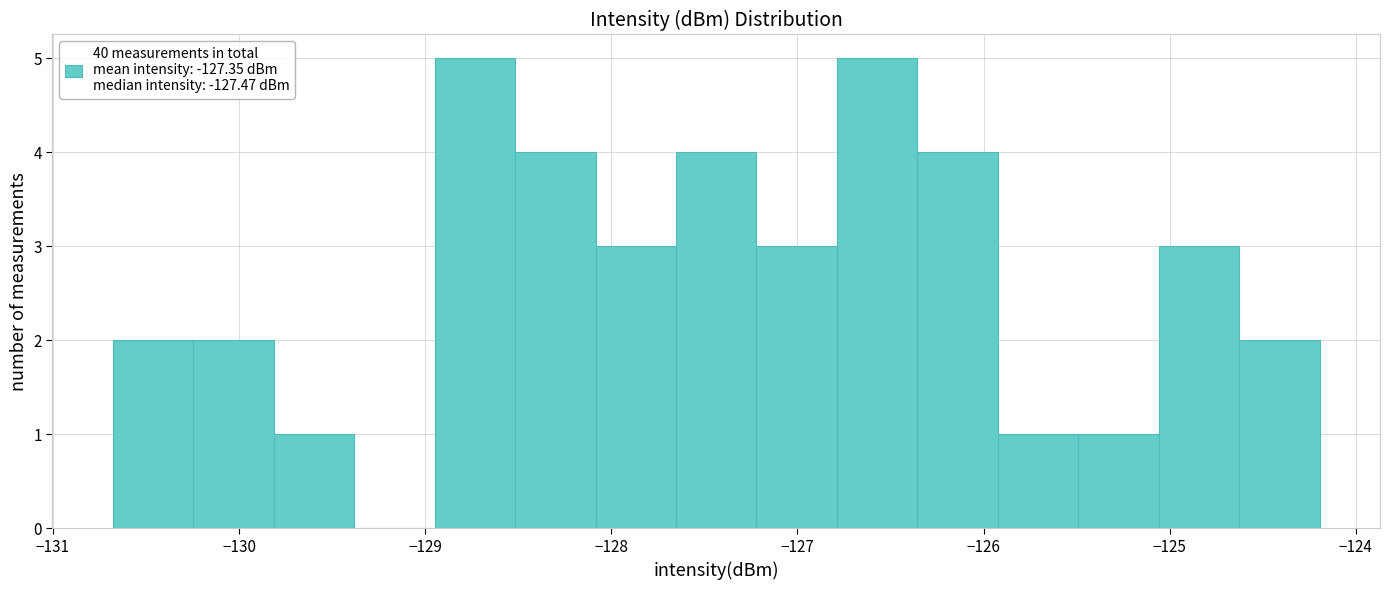

Reading left to right, transcribe this chart: for each bar, give the range it covers on the x-axis and its height. Neither the bar edges nor the heights are printed on the chart, so give them approximately, as read against the axes.

-130.7 to -130.2: 2
-130.2 to -129.8: 2
-129.8 to -129.4: 1
-129.4 to -128.9: 0
-128.9 to -128.5: 5
-128.5 to -128.1: 4
-128.1 to -127.7: 3
-127.7 to -127.2: 4
-127.2 to -126.8: 3
-126.8 to -126.4: 5
-126.4 to -125.9: 4
-125.9 to -125.5: 1
-125.5 to -125.1: 1
-125.1 to -124.6: 3
-124.6 to -124.2: 2